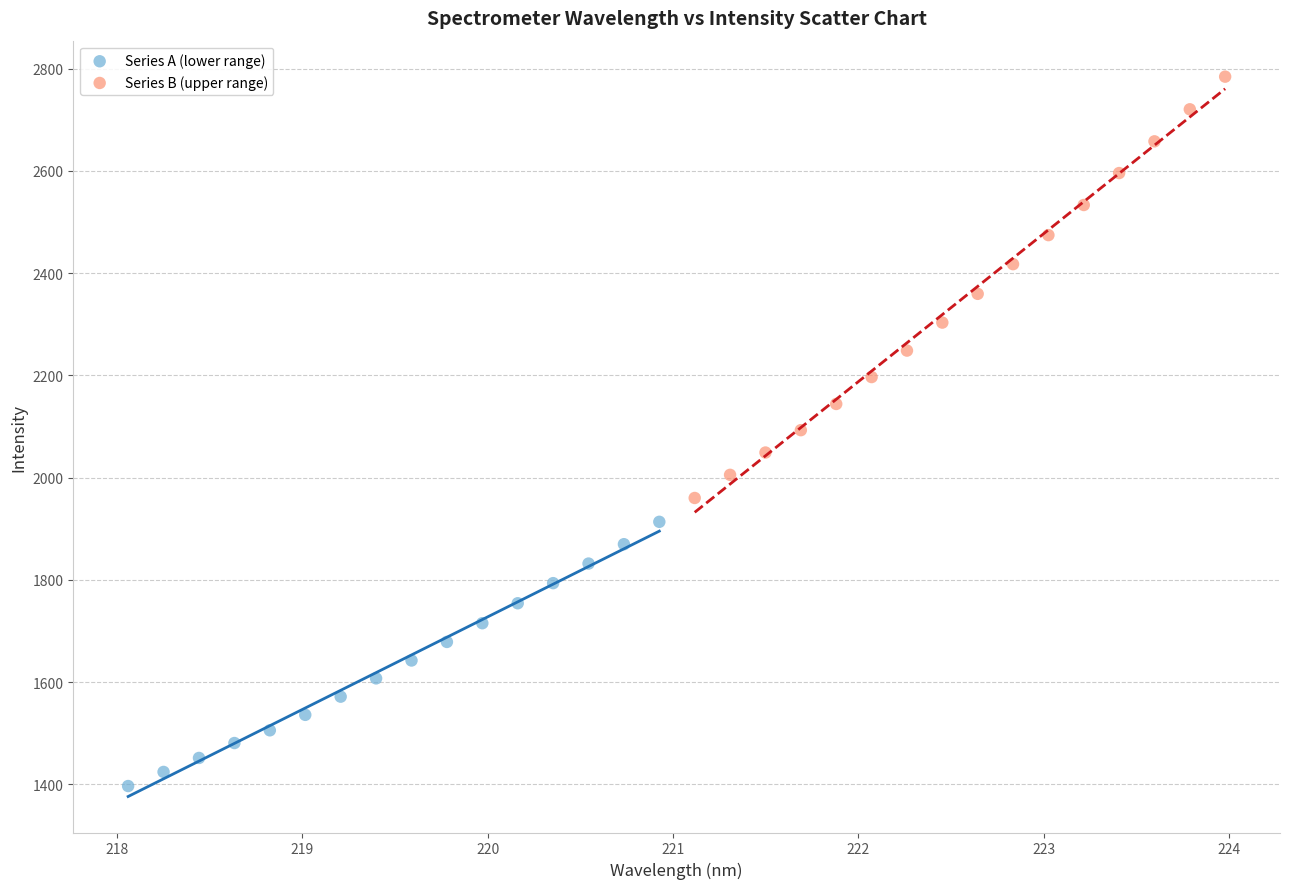

Which series reaches the maximum Y coordinate?

Series B (upper range)